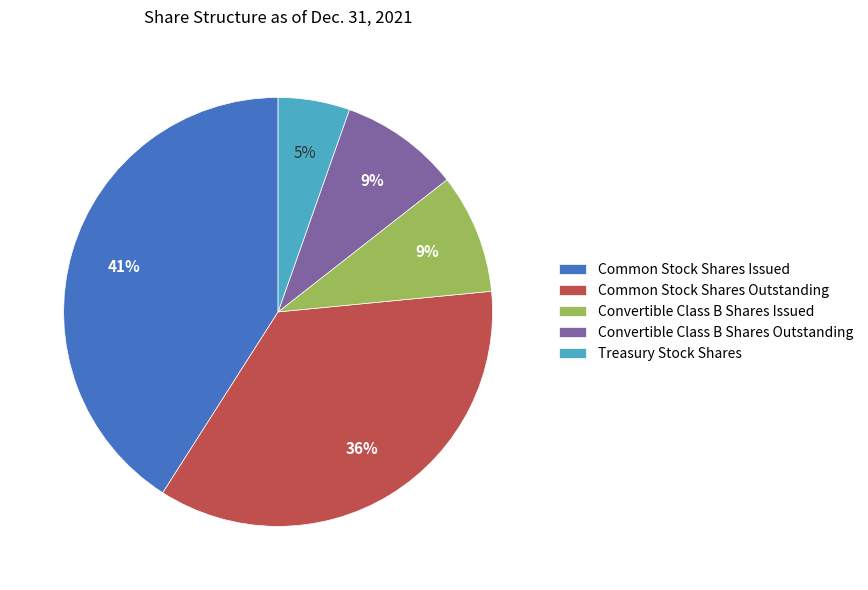

Count the number of slices in the pie.

5